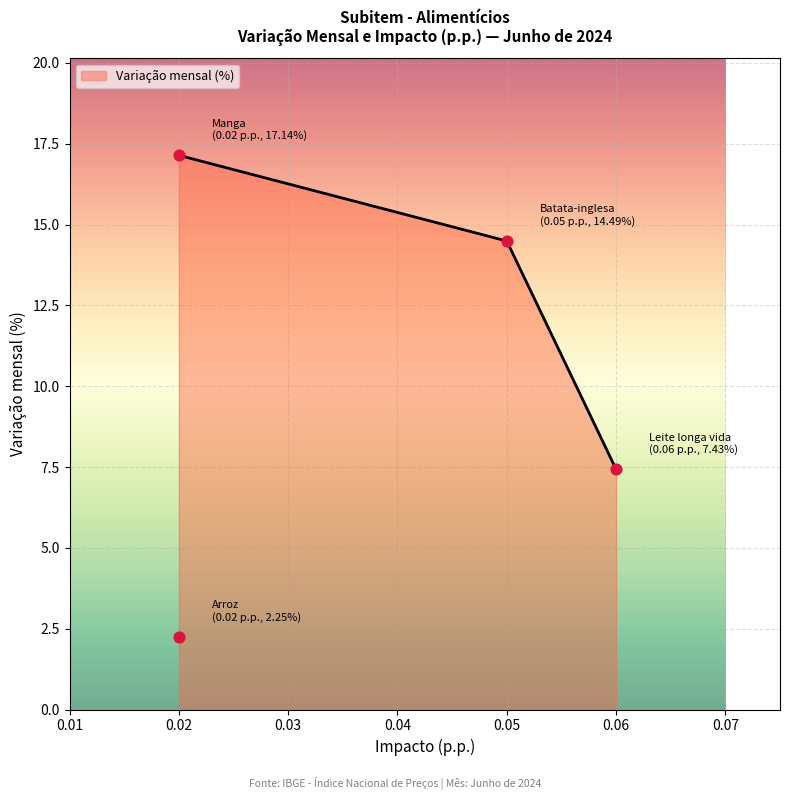

What is the change in value from Arroz to Manga?

+14.9